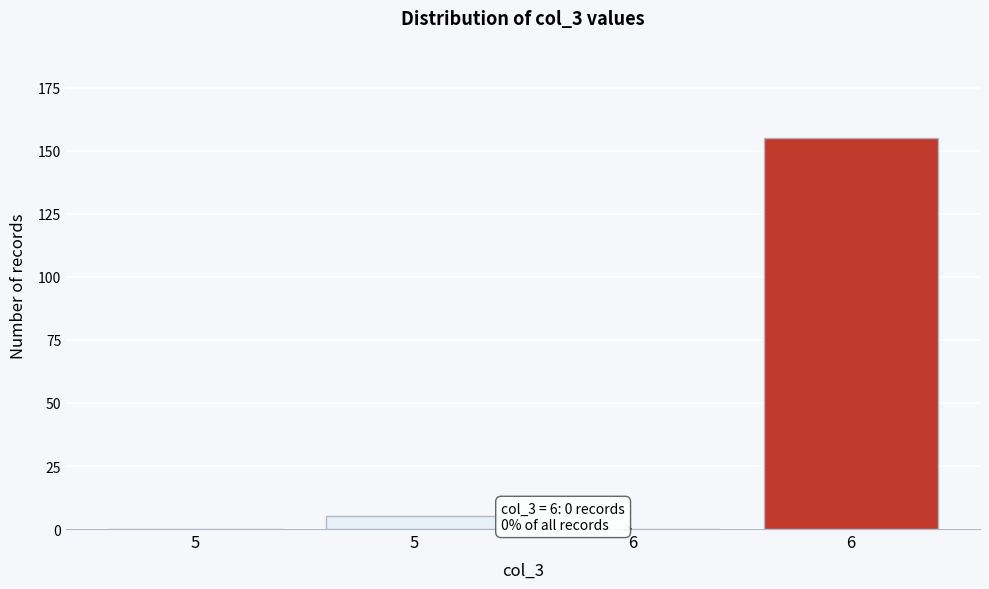

How many data points does each series have?

4